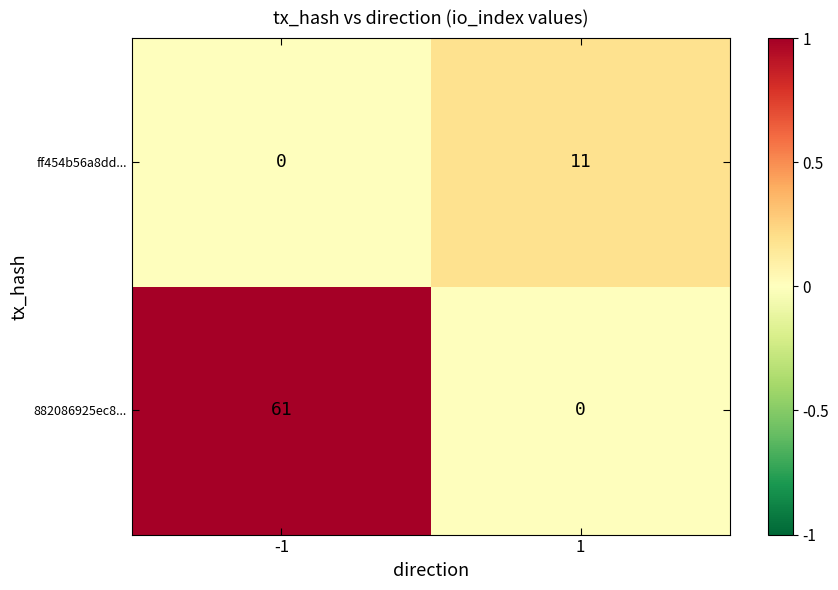

Which category has the highest value across all series?

-1